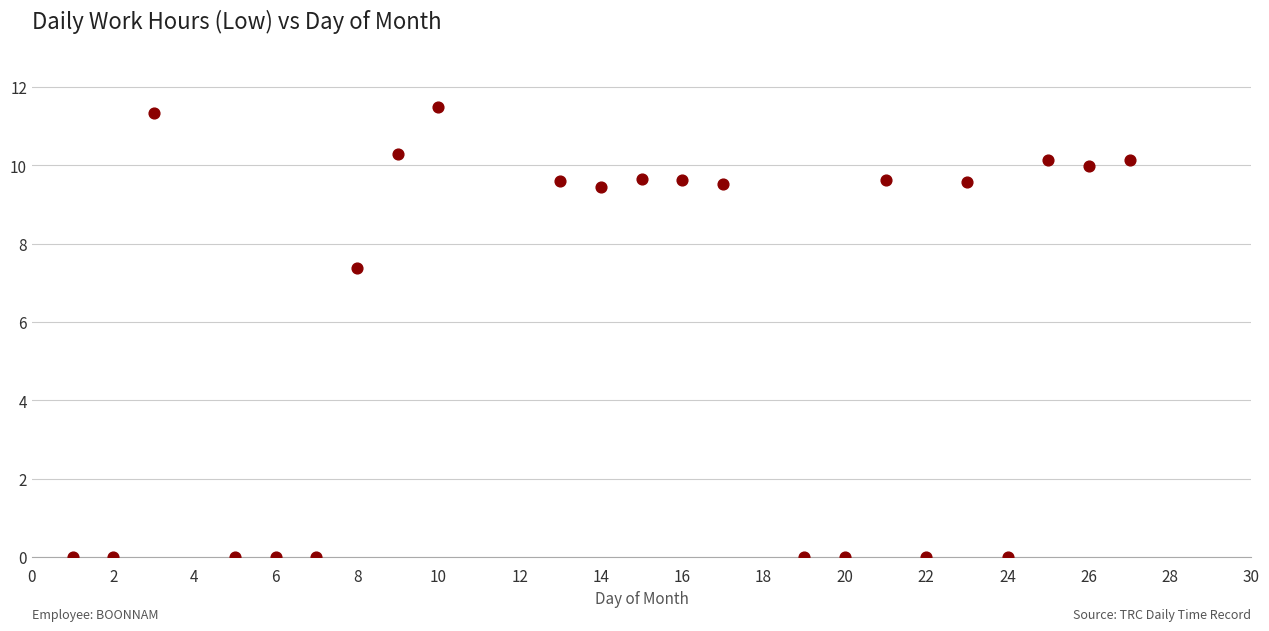

What Y value in the scatter plot is closest to 5?

7.4